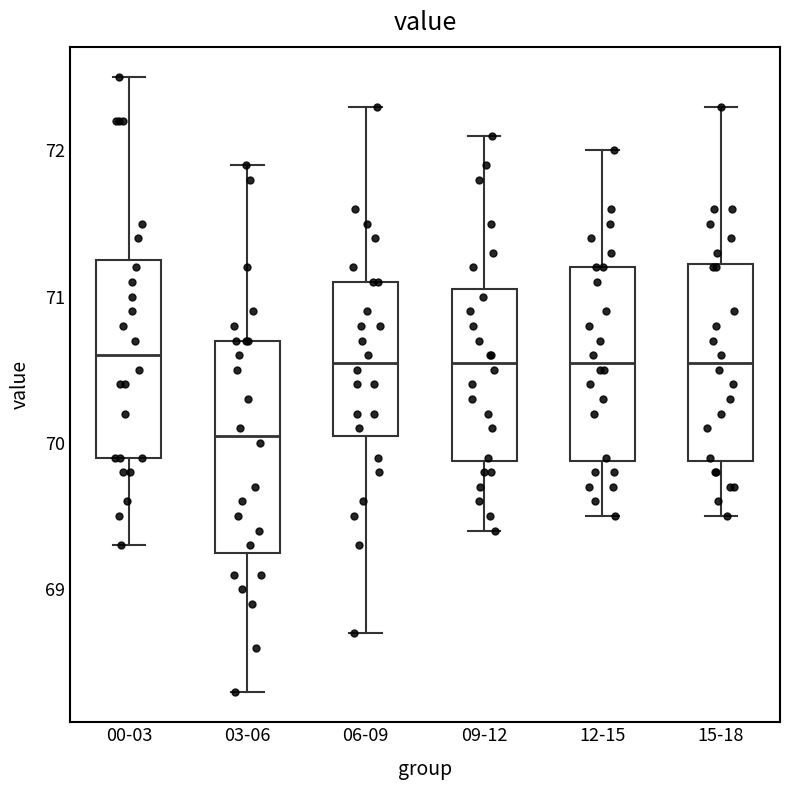

Reading left to right, read every box against the y-axis: the position of its median line, the range the box covers, and the ends of its whiskers. The values are not printed on the chart, so give them approximately, as read against the axis.

00-03: median 70.6, box 69.9 to 71.3, whiskers 69.3 to 72.5
03-06: median 70.1, box 69.3 to 70.7, whiskers 68.3 to 71.9
06-09: median 70.6, box 70.1 to 71.1, whiskers 68.7 to 72.3
09-12: median 70.6, box 69.9 to 71.1, whiskers 69.4 to 72.1
12-15: median 70.6, box 69.9 to 71.2, whiskers 69.5 to 72.0
15-18: median 70.6, box 69.9 to 71.2, whiskers 69.5 to 72.3